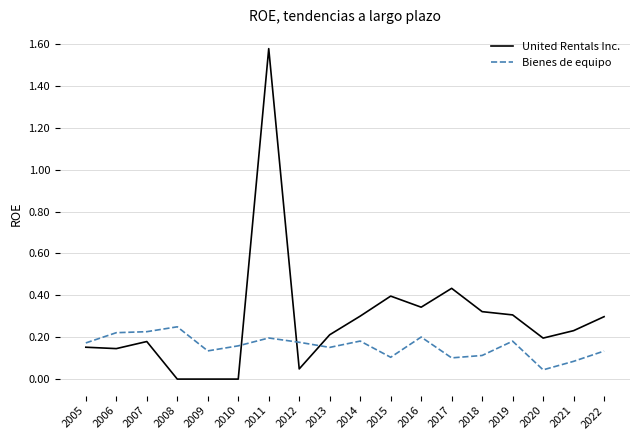

Which series has the largest total across all categories?

United Rentals Inc.